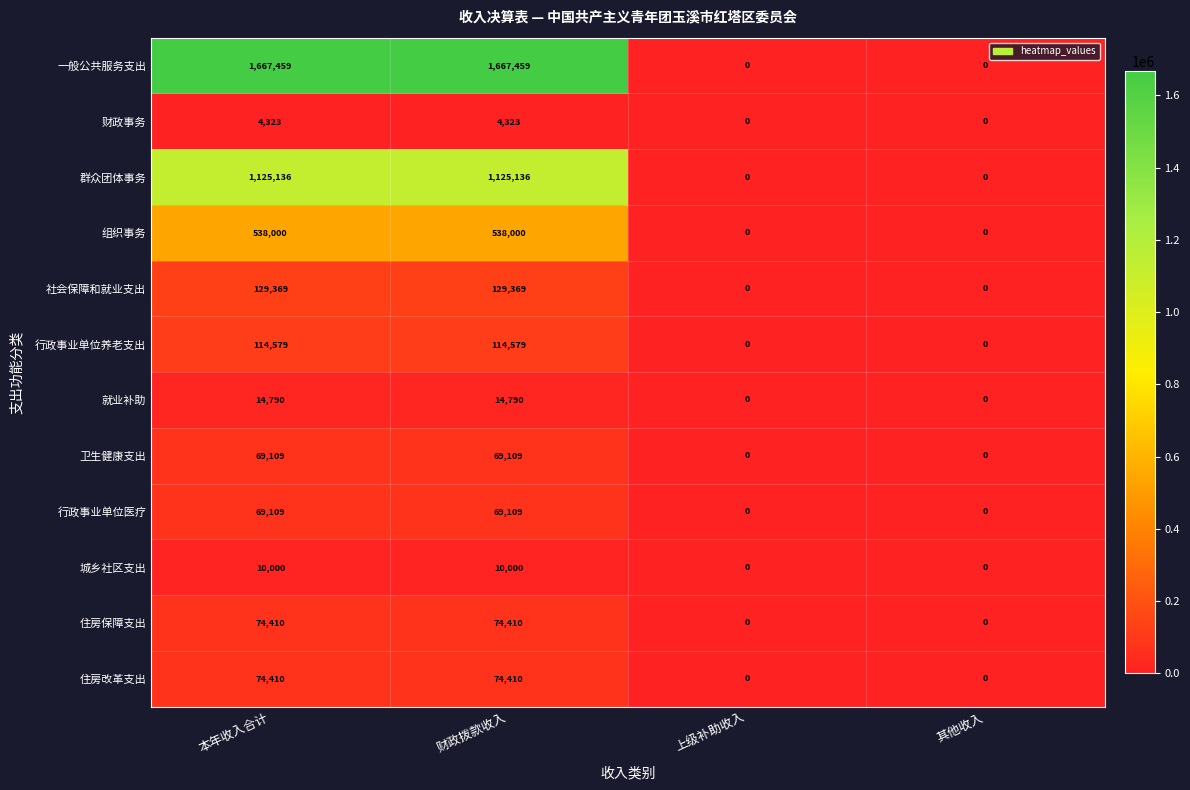

Which series changed the most between 本年收入合计 and 其他收入?

一般公共服务支出